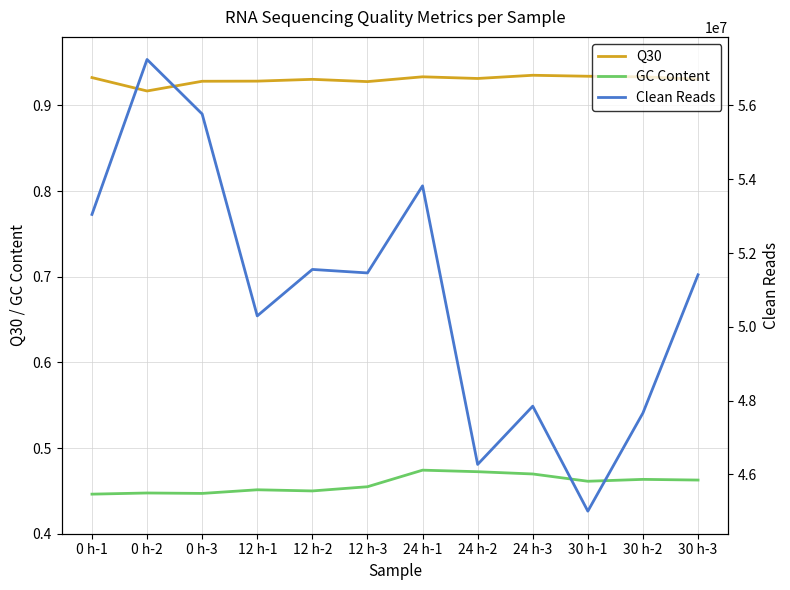

What is the difference between the maximum and minimum values in the Clean Reads series?

12239436.0